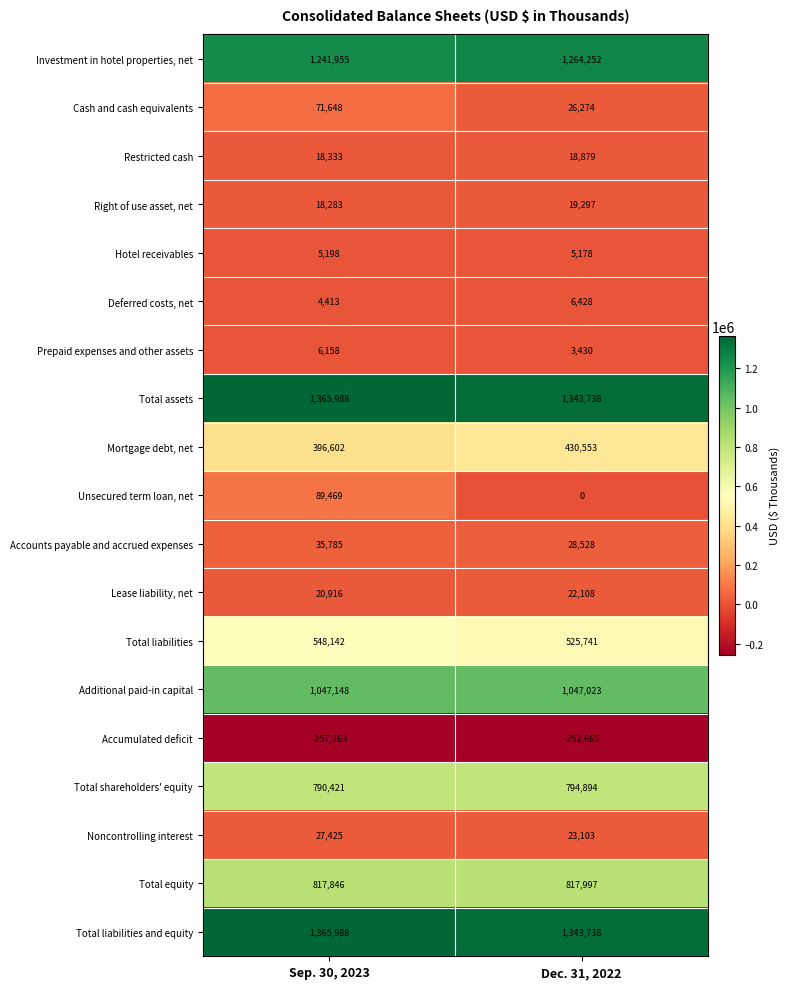

Which series has the widest spread of values?

Unsecured term loan, net